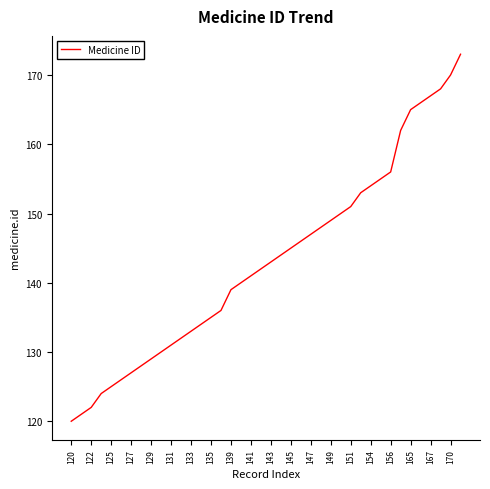

What is the difference between the maximum and minimum values?

53